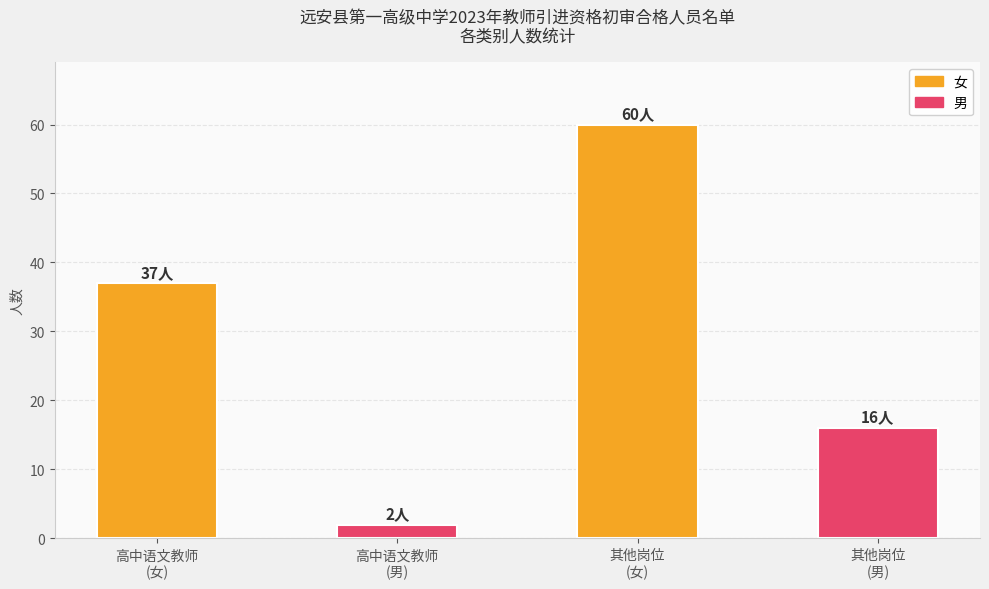

List the labels in order of value, largest first.

其他岗位
(女), 高中语文教师
(女), 其他岗位
(男), 高中语文教师
(男)